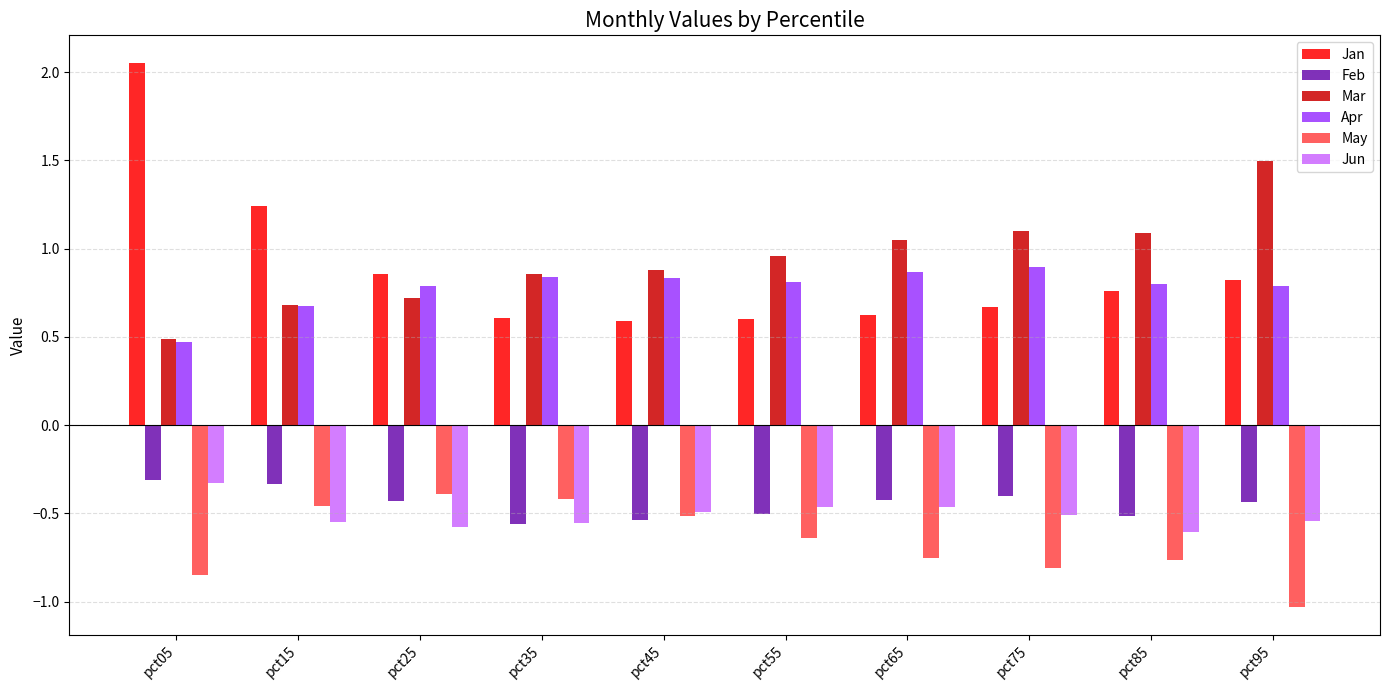

What is the lowest value of the Mar series?

0.5